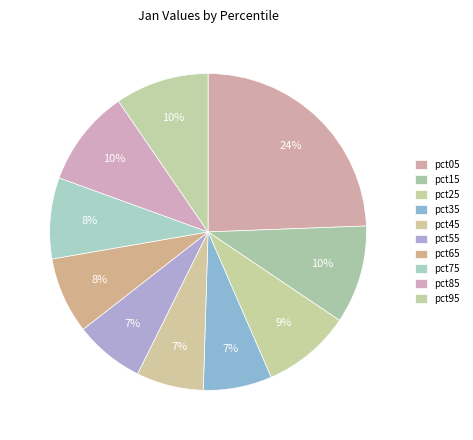

What percentage is the pct05 slice, to the nearest percent?

24%